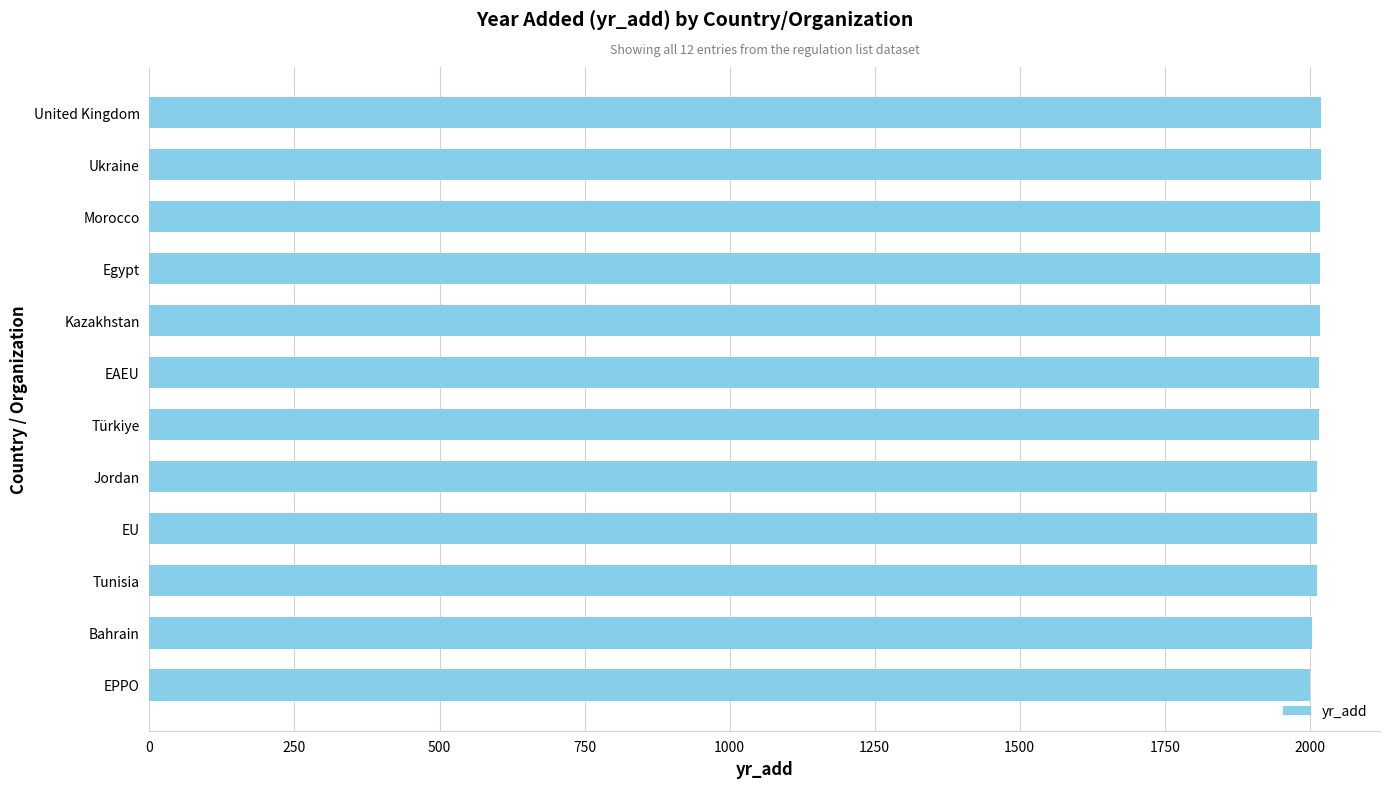

What is the ratio of the value at Kazakhstan to the value at United Kingdom?

1.0